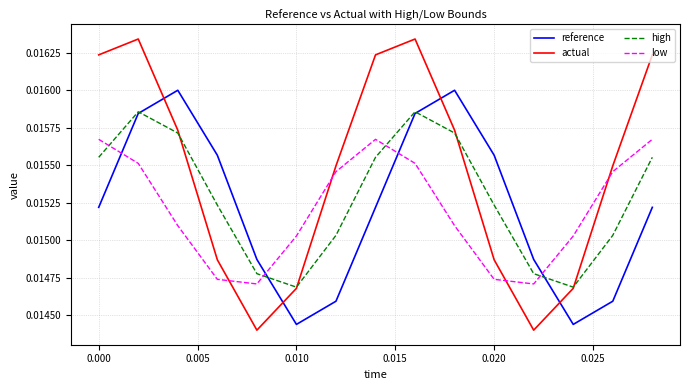

Which series has the widest spread of values?

actual